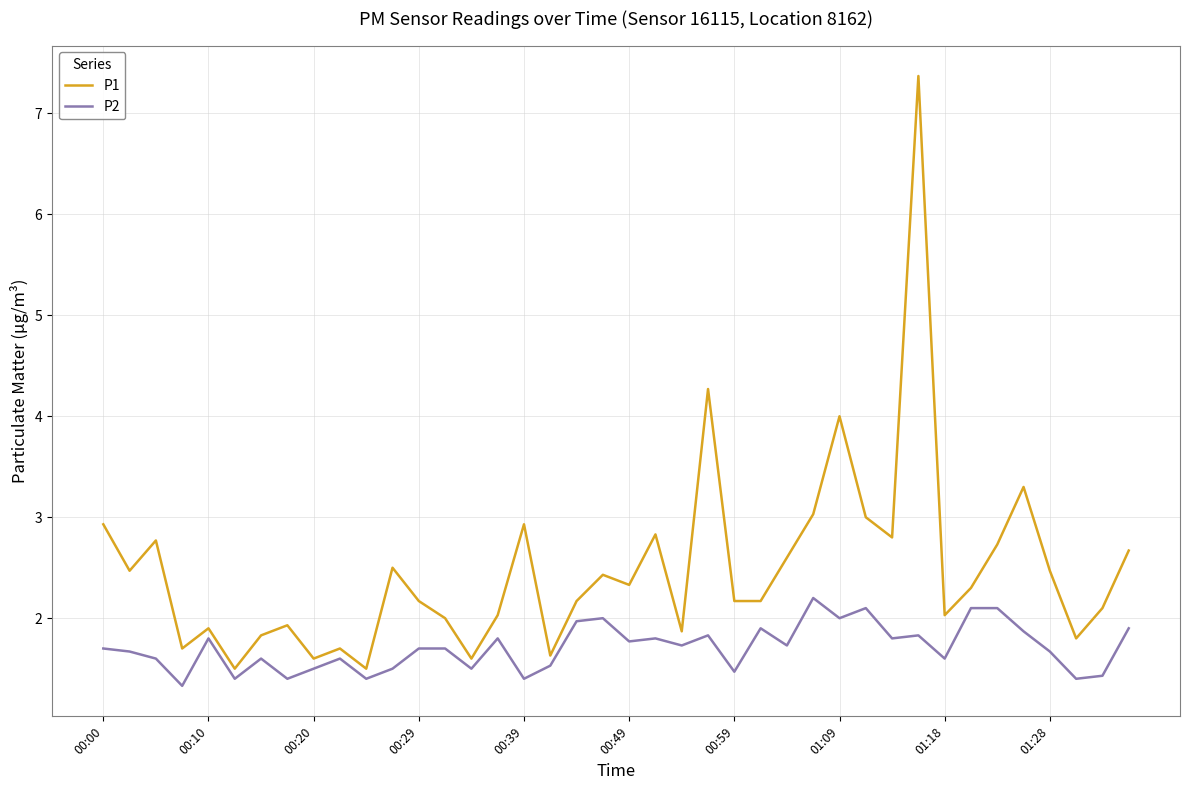

Reading left to right, extract all data points from this chart.

P1: 2.9	2.5	2.8	1.7	1.9	1.5	1.8	1.9	1.6	1.7	1.5	2.5	2.2	2.0	1.6	2.0	2.9	1.6	2.2	2.4	2.3	2.8	1.9	4.3	2.2	2.2	2.6	3.0	4.0	3.0	2.8	7.4	2.0	2.3	2.7	3.3	2.5	1.8	2.1	2.7
P2: 1.7	1.7	1.6	1.3	1.8	1.4	1.6	1.4	1.5	1.6	1.4	1.5	1.7	1.7	1.5	1.8	1.4	1.5	2.0	2.0	1.8	1.8	1.7	1.8	1.5	1.9	1.7	2.2	2.0	2.1	1.8	1.8	1.6	2.1	2.1	1.9	1.7	1.4	1.4	1.9